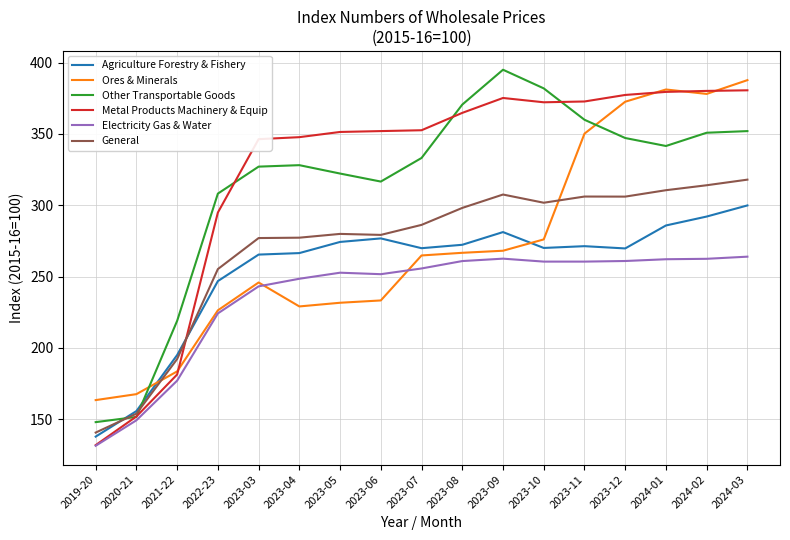

What is the highest value of the Ores & Minerals series?

387.7